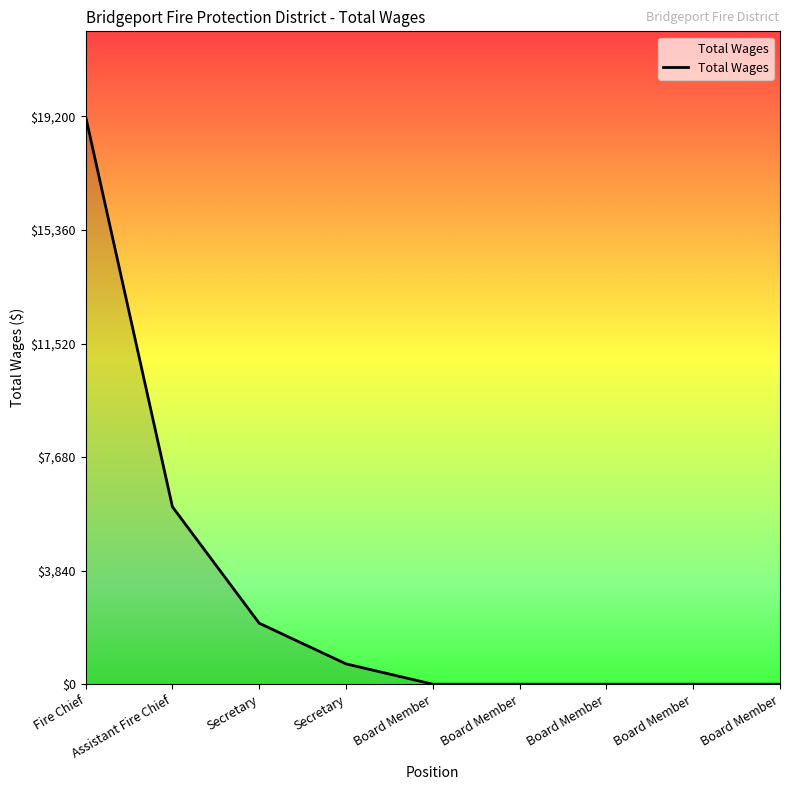

At which category does the chart reach its peak across all series?

Fire Chief